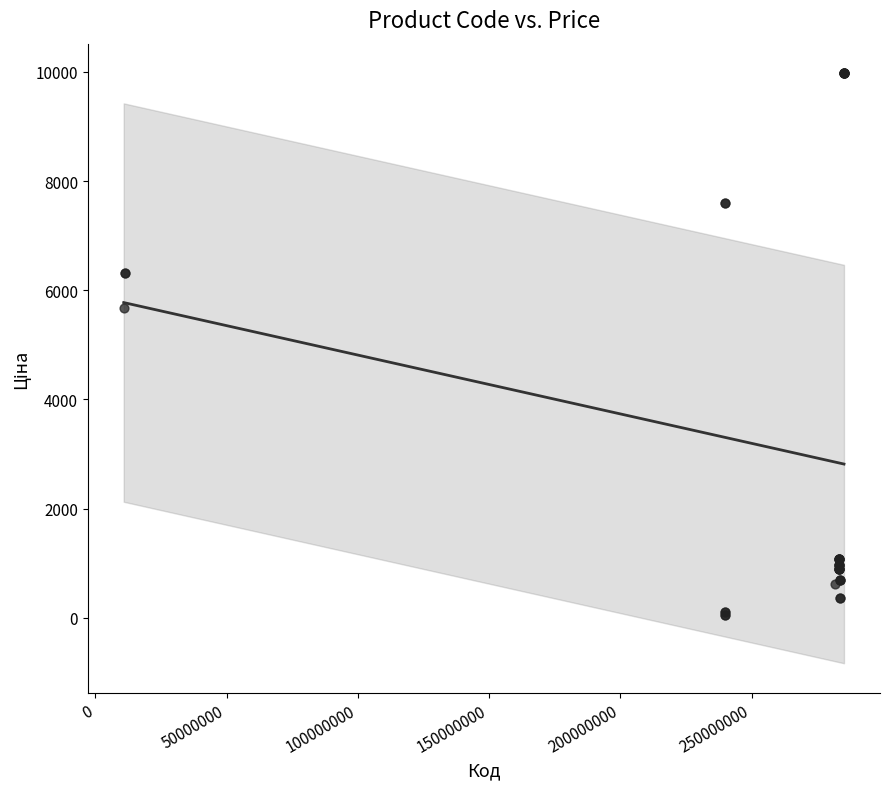

What Y value in the scatter plot is closest to 5016?

5673.8